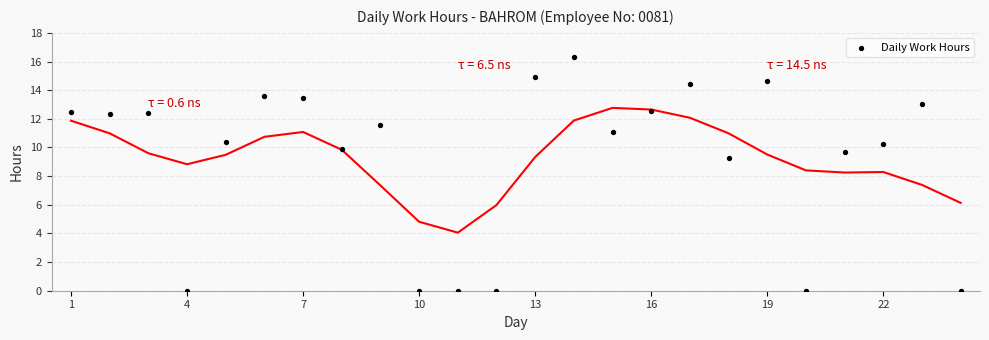

What Y value in the scatter plot is closest to 8?

9.2